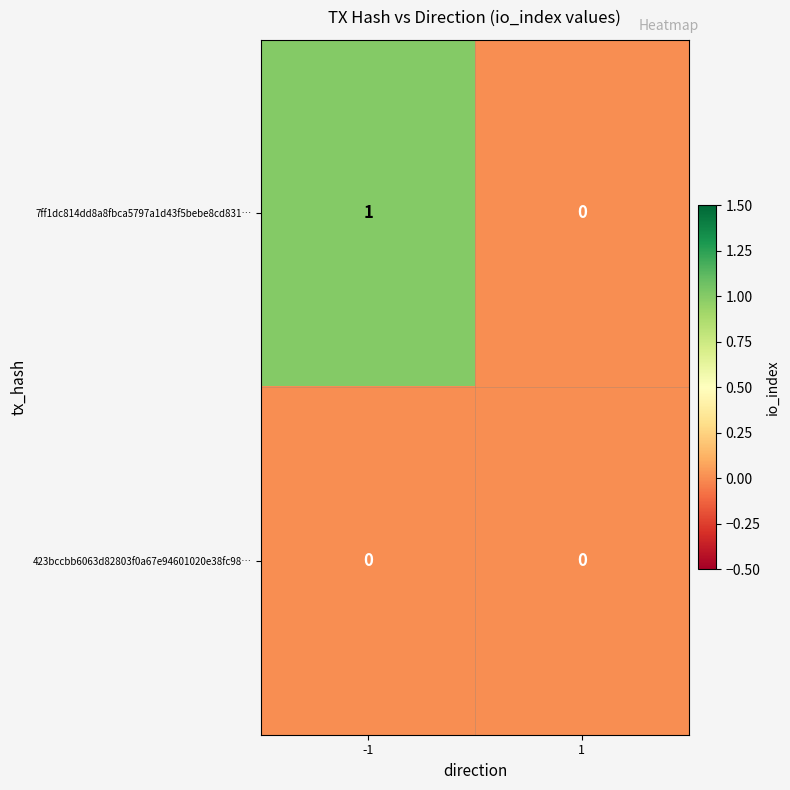

List the series in order of their overall mean, lowest first.

423bccbb6063d82803f0a67e94601020e38fc98…, 7ff1dc814dd8a8fbca5797a1d43f5bebe8cd831…